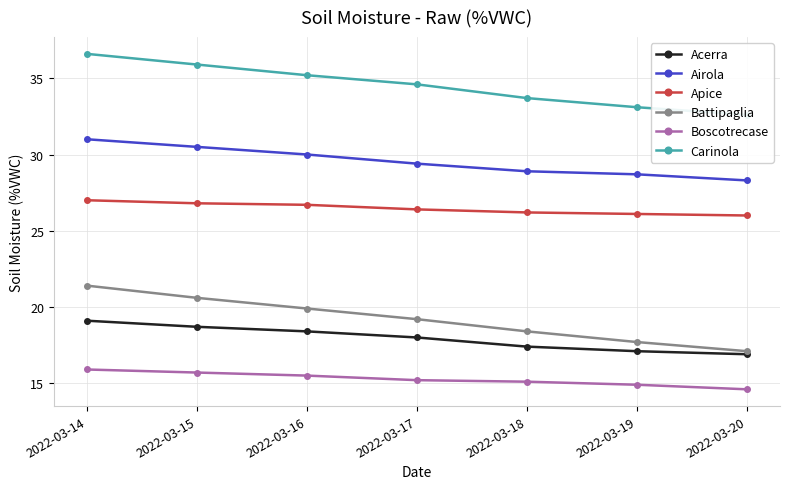

Which series changed the most between 2022-03-16 and 2022-03-18?

Battipaglia